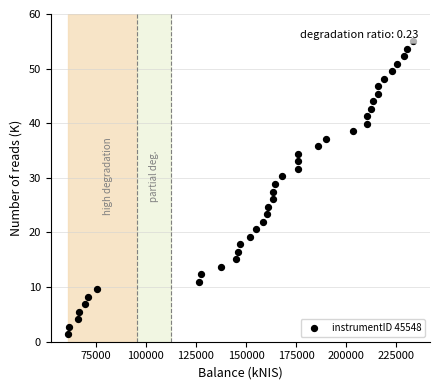

What is the range of X values (max minus min)?

172279.9